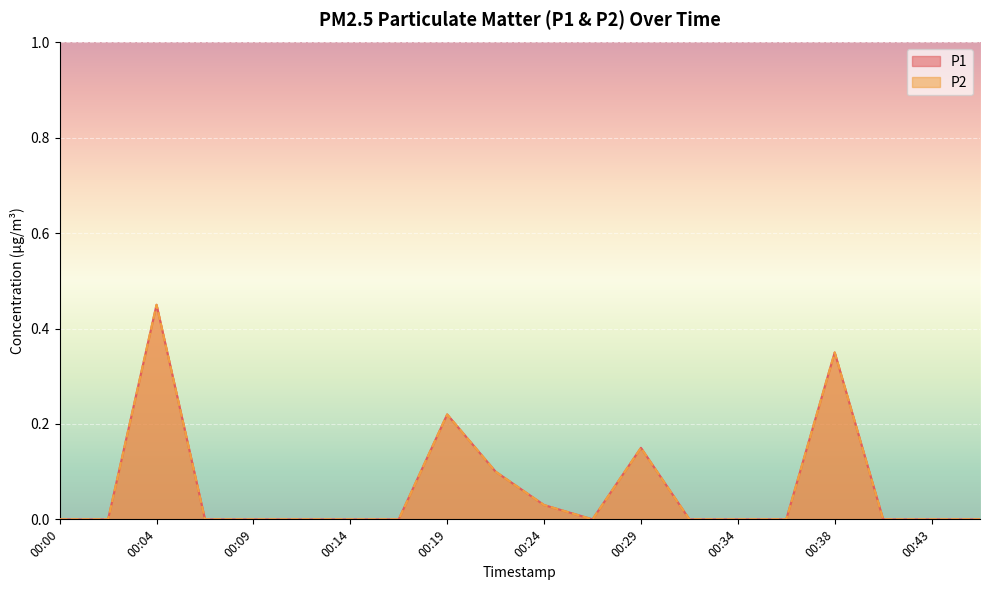

What is the total value across all series at 00:38?

0.7